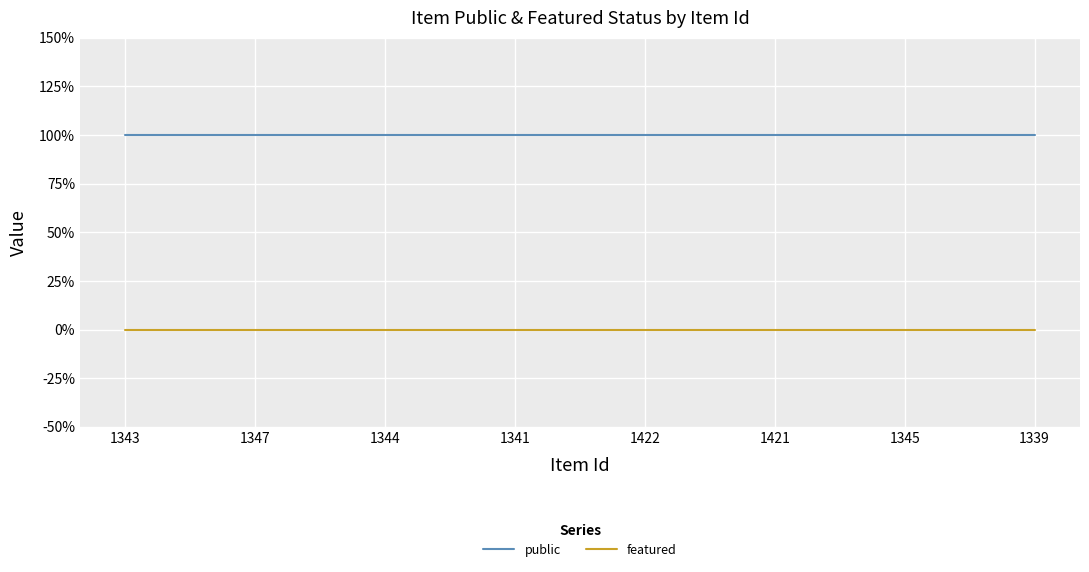

What are all the series names shown in the legend?

public, featured